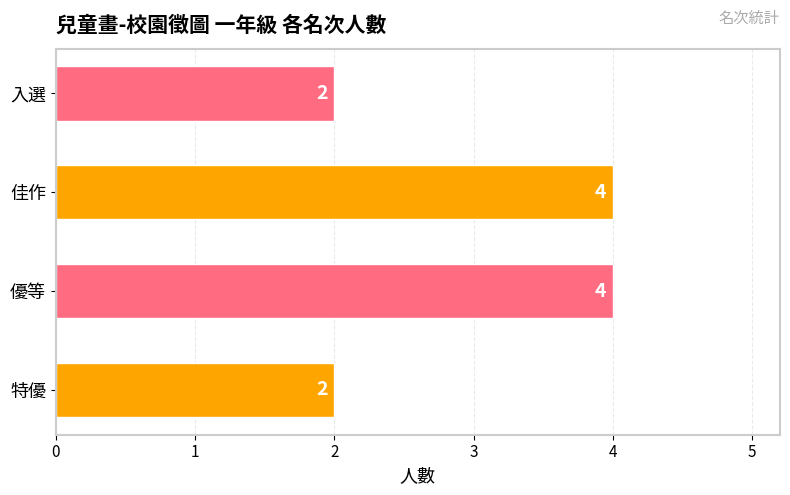

Between 優等 and 入選, which is larger?

優等